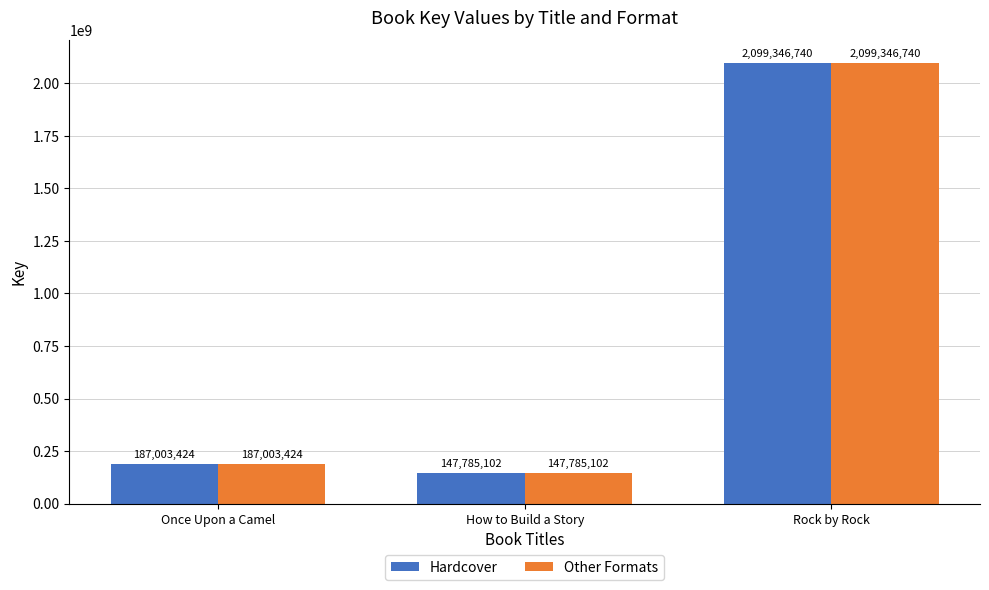

What is the total value across all series at Once Upon a Camel?

374006848